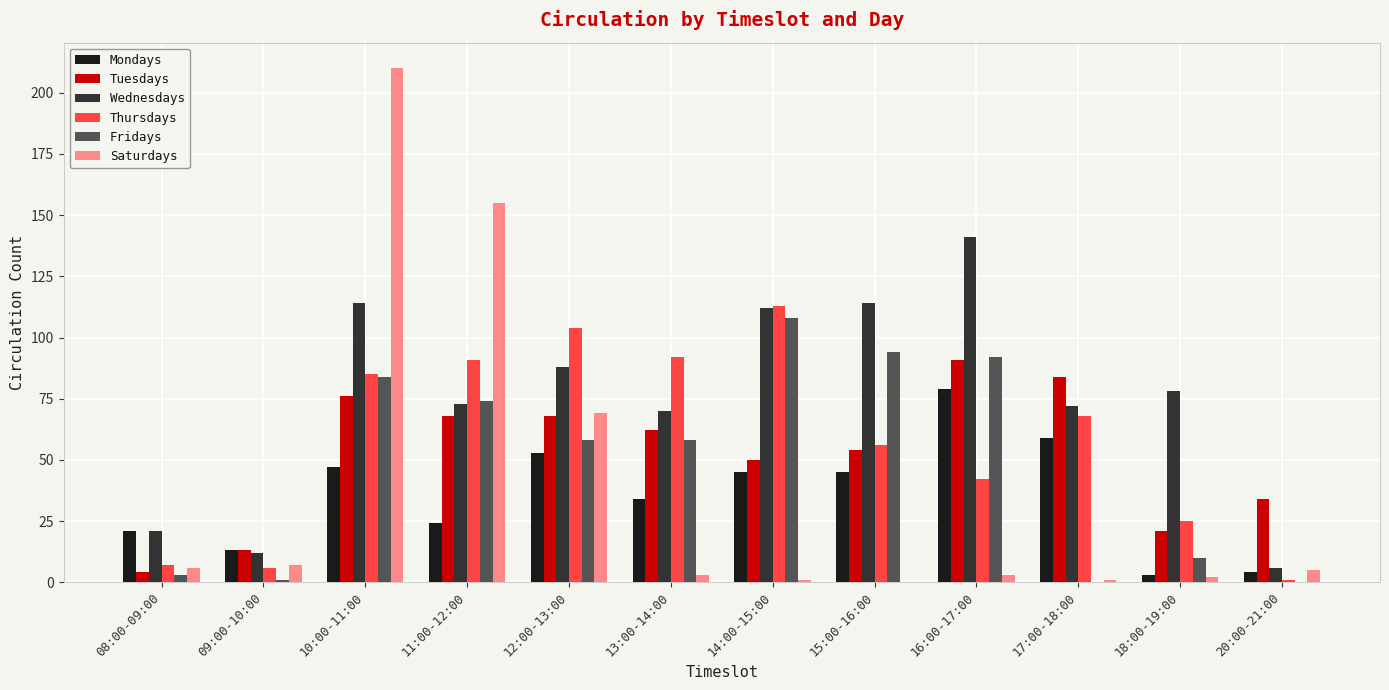

Are the bars grouped side by side (vs. stacked)?

Yes